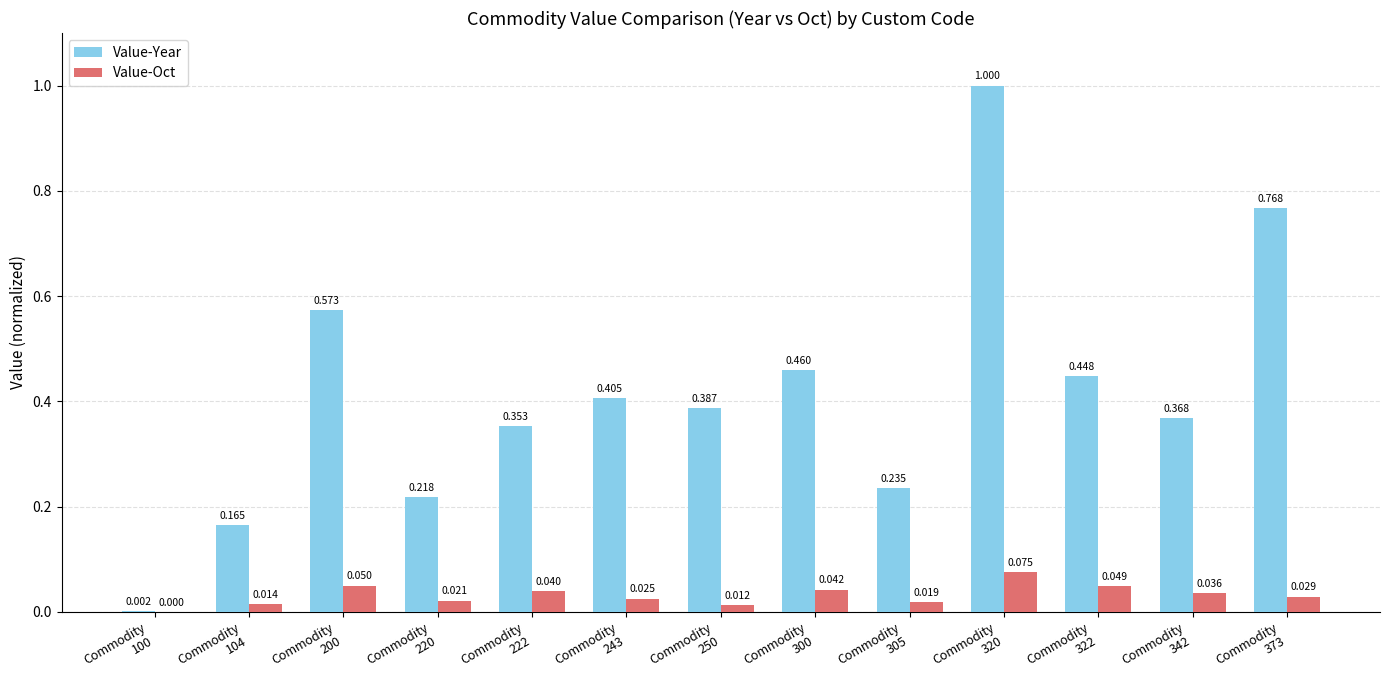

Which series has the largest total across all categories?

Value-Year